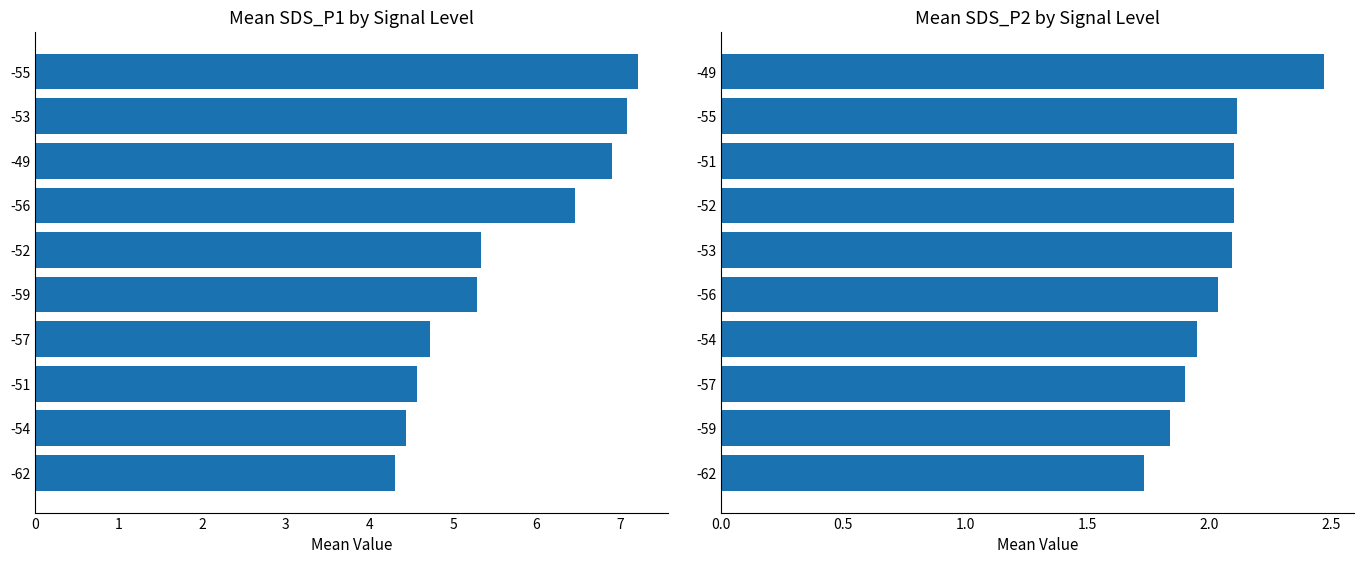

Rank the series by their average value, from lowest to highest.

SDS_P2, SDS_P1